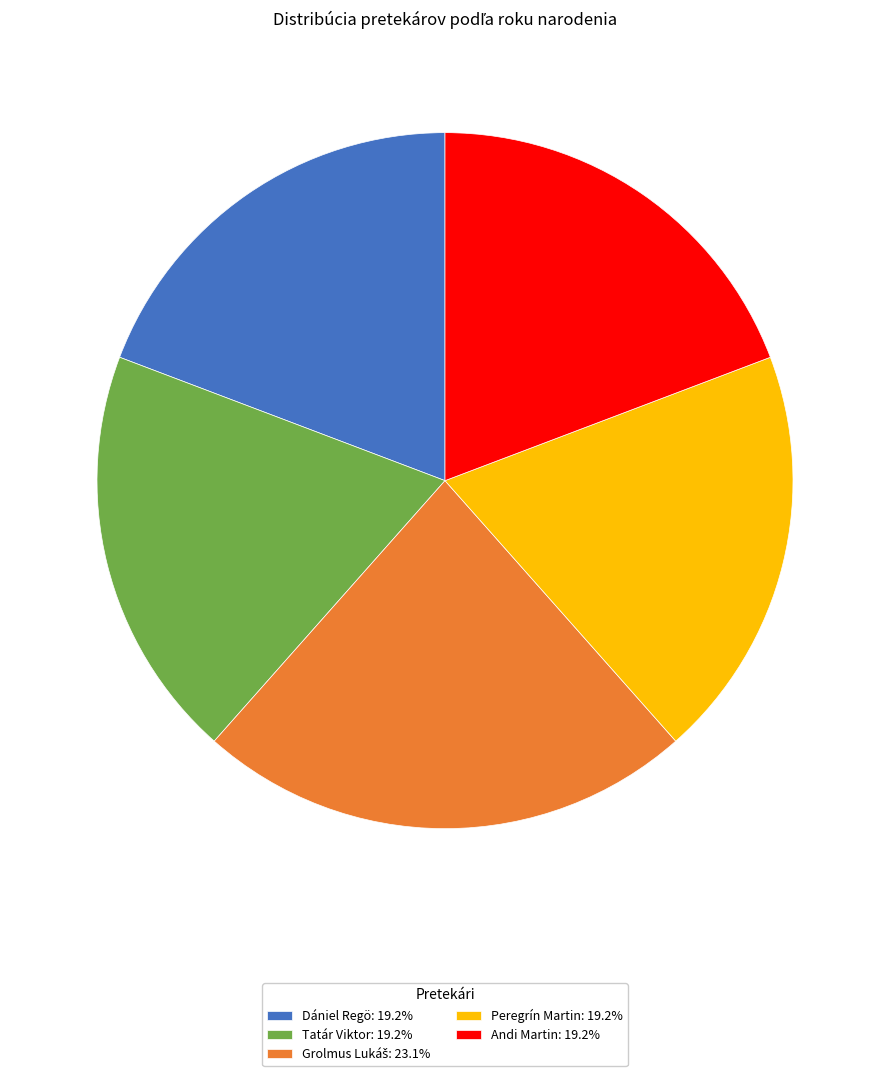

What is the ratio of the value at Dániel Regö: 19.2% to the value at Andi Martin: 19.2%?

1.0